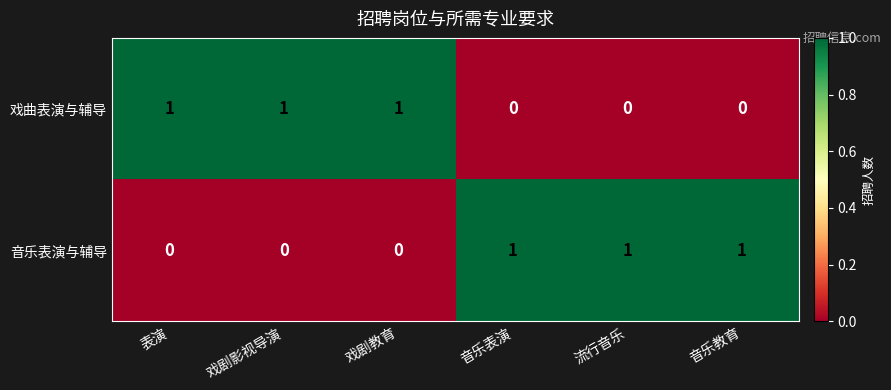

At how many categories does at least one series exceed 0?

6